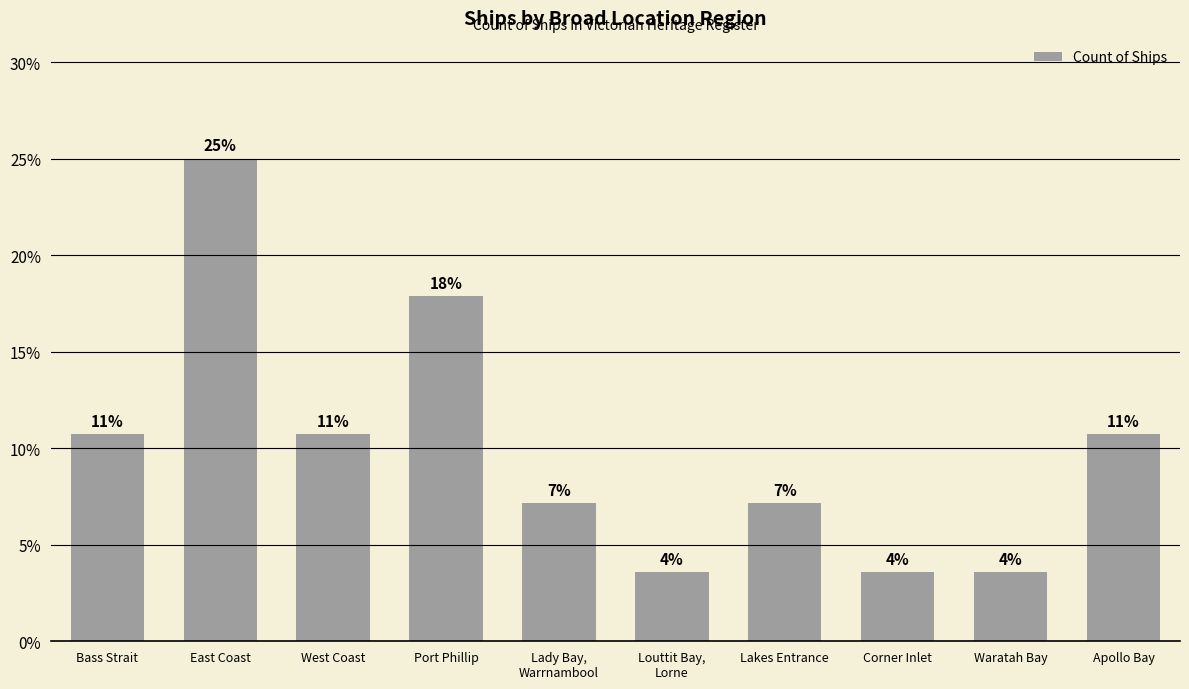

Which has a higher value, East Coast or Corner Inlet?

East Coast